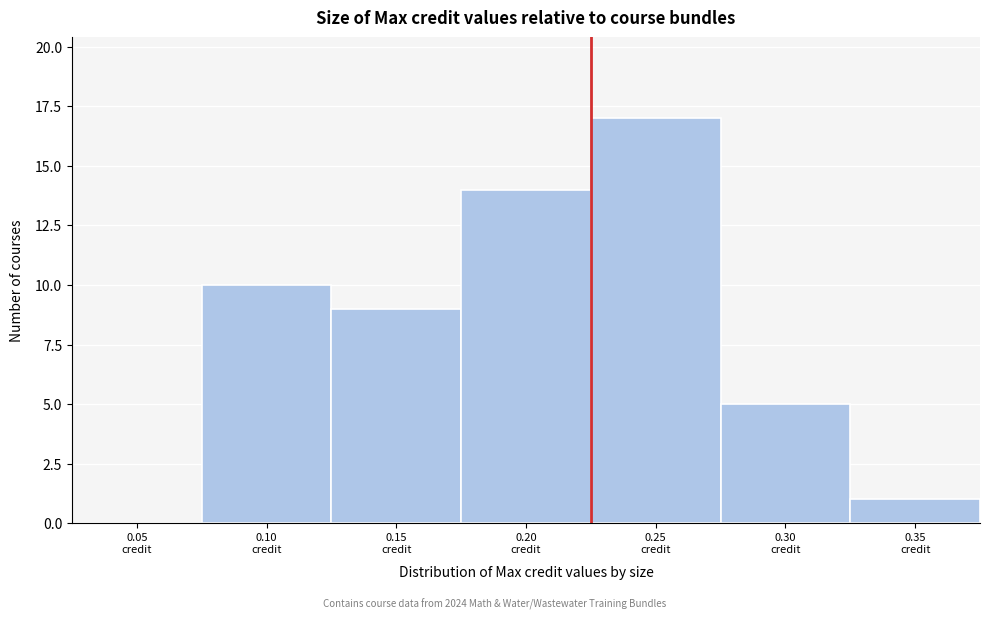

What is the sum of all values?

56